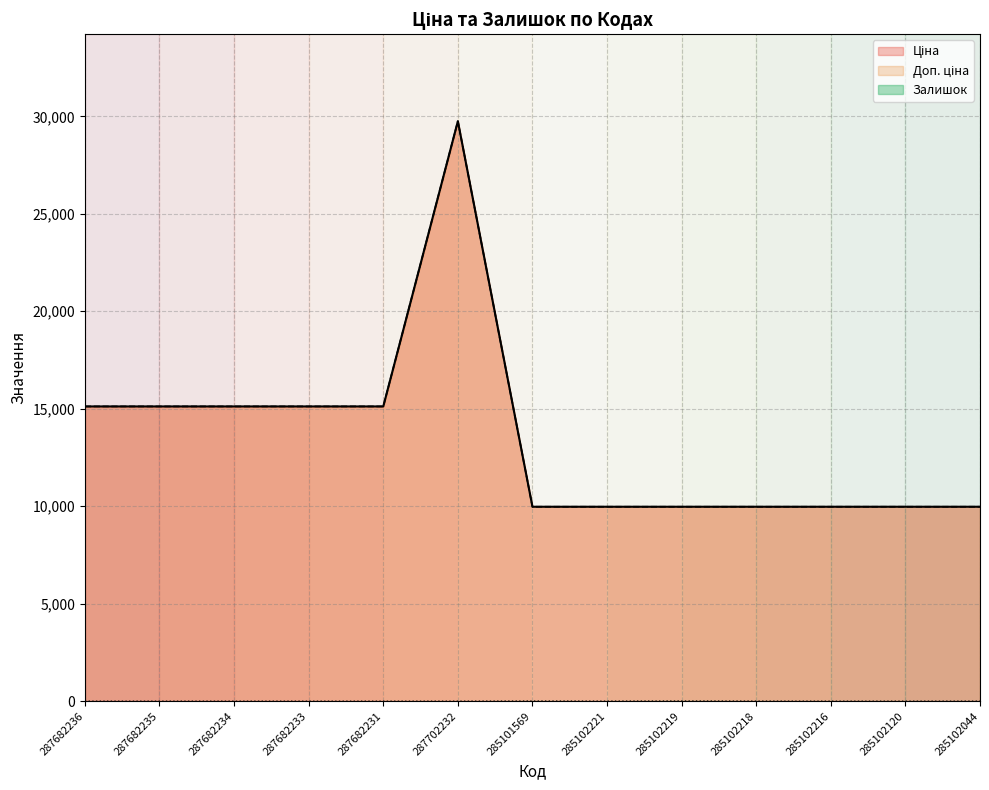

What is the sum of the Доп. ціна values at 285102221 and 287682233?

25095.0